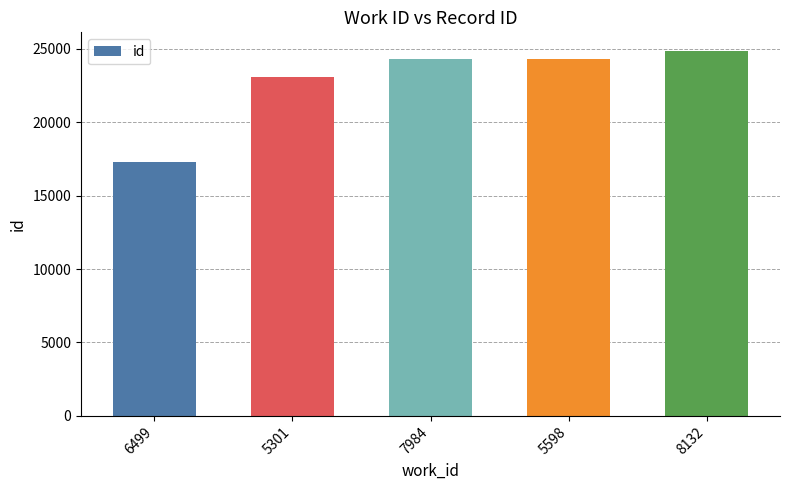

Which label corresponds to the largest value in the chart?

8132